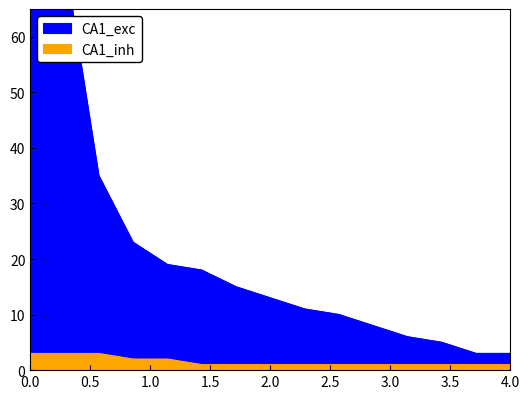

Reading left to right, what are all the values shown in this chart?

Top taxa (excitatory): 145	74	35	23	19	18	15	13	11	10	8	6	5	3	3
Minor taxa (inhibitory): 3	3	3	2	2	1	1	1	1	1	1	1	1	1	1